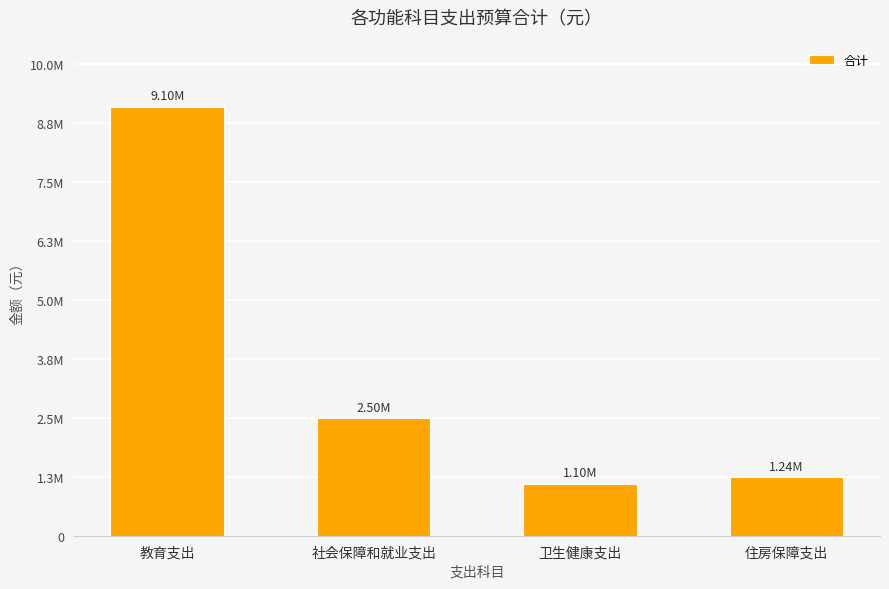

Reading left to right, list all the values displayed in this chart.

9097548.1	2498378.0	1101948.0	1239420.0